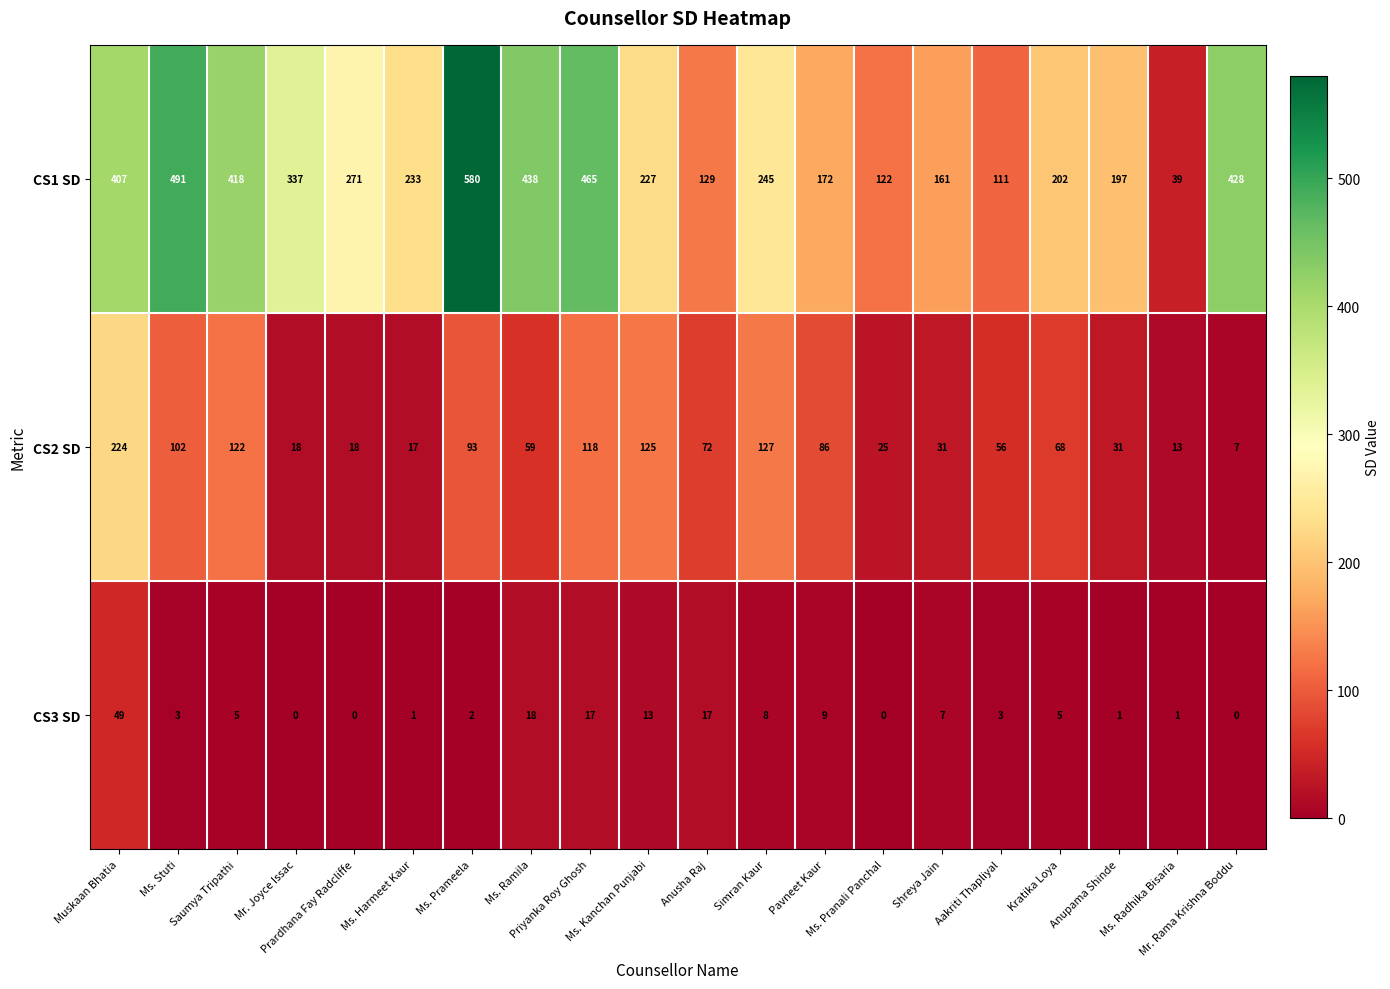

Which series has the largest range (max minus min)?

CS1 SD